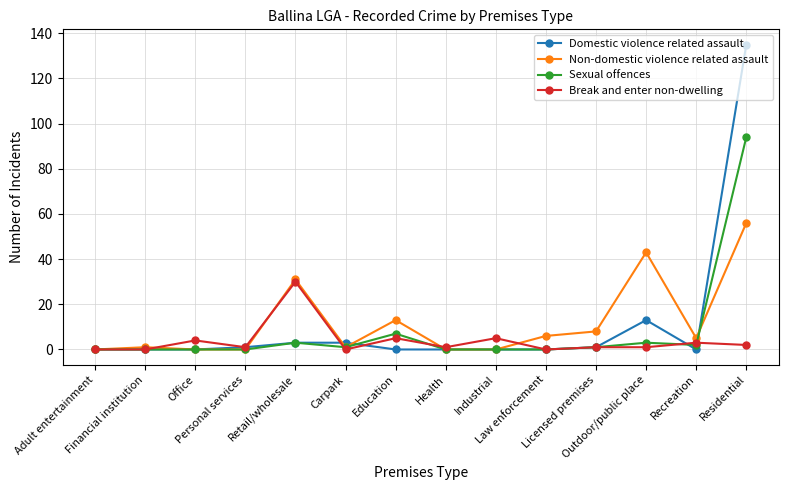

In Non-domestic violence related assault, how many points are higher than both neighbors (excluding endpoints)?

4